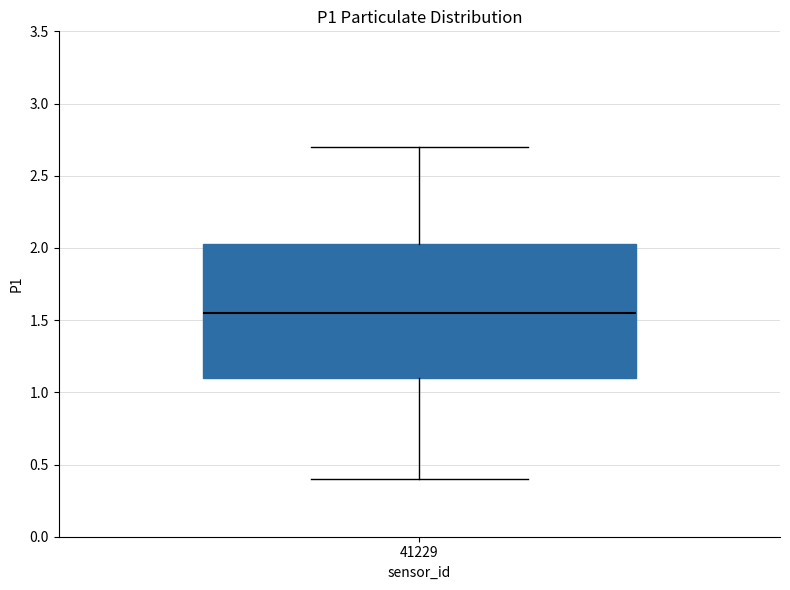

Where is the upper edge of the box at x = 41229 on the y-axis? The values are not printed on the chart, so give them approximately, as read against the axis.

2.05